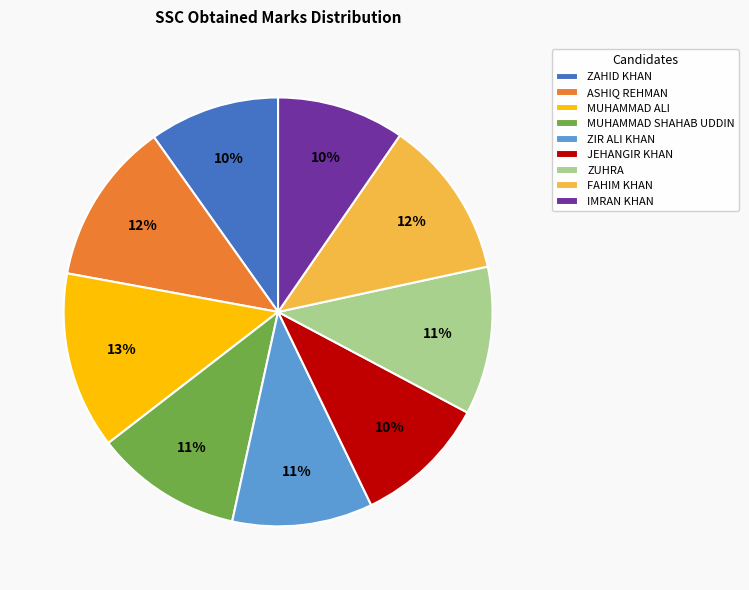

Does IMRAN KHAN account for over 50% of the chart?

No